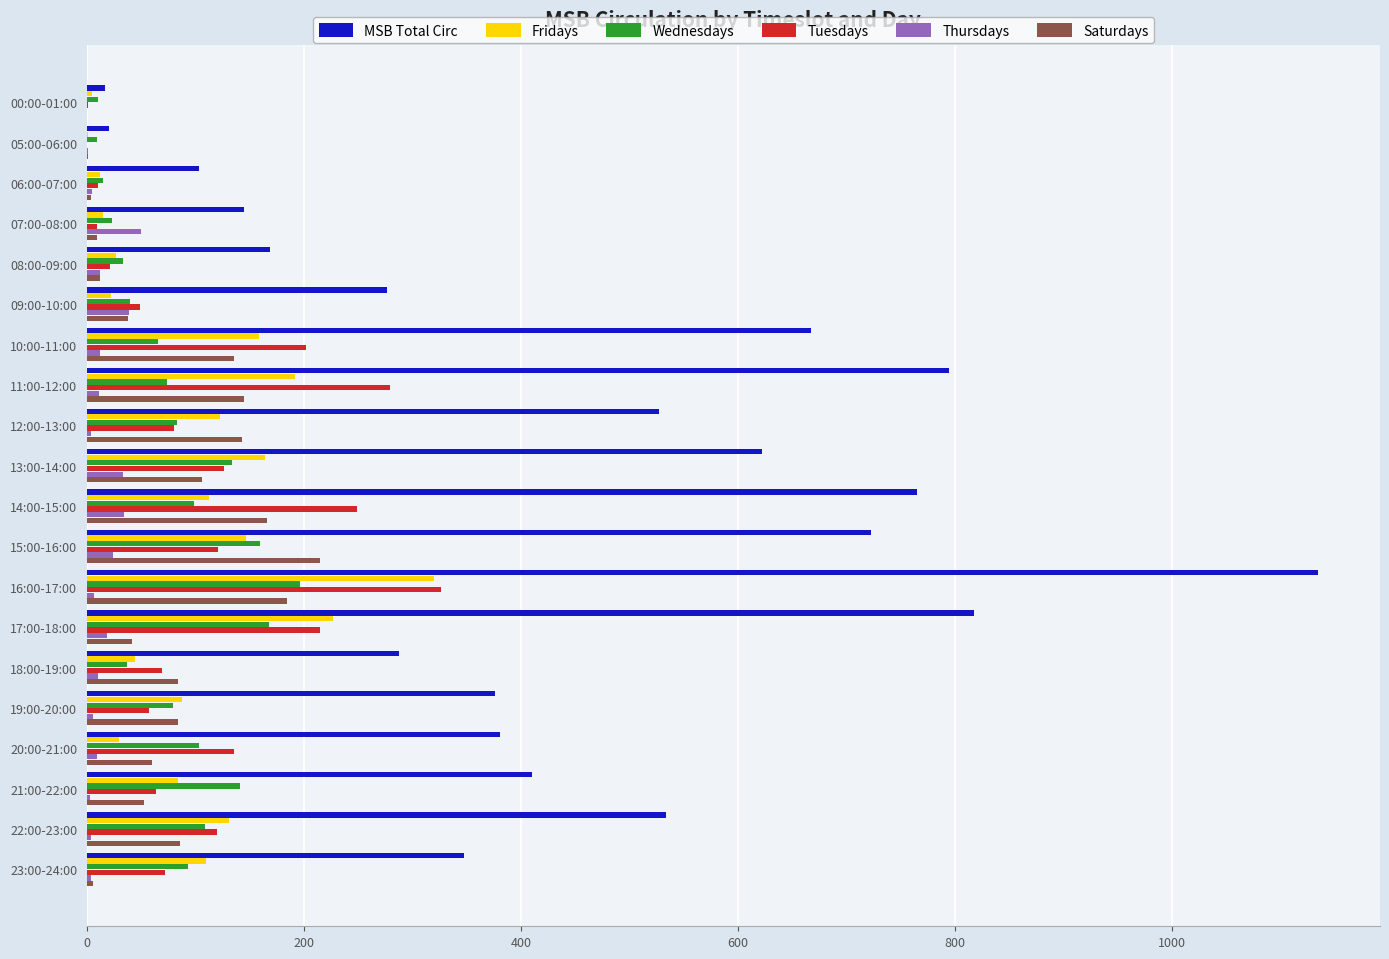

True or false: Tuesdays has a value of 121 at 15:00-16:00.

True